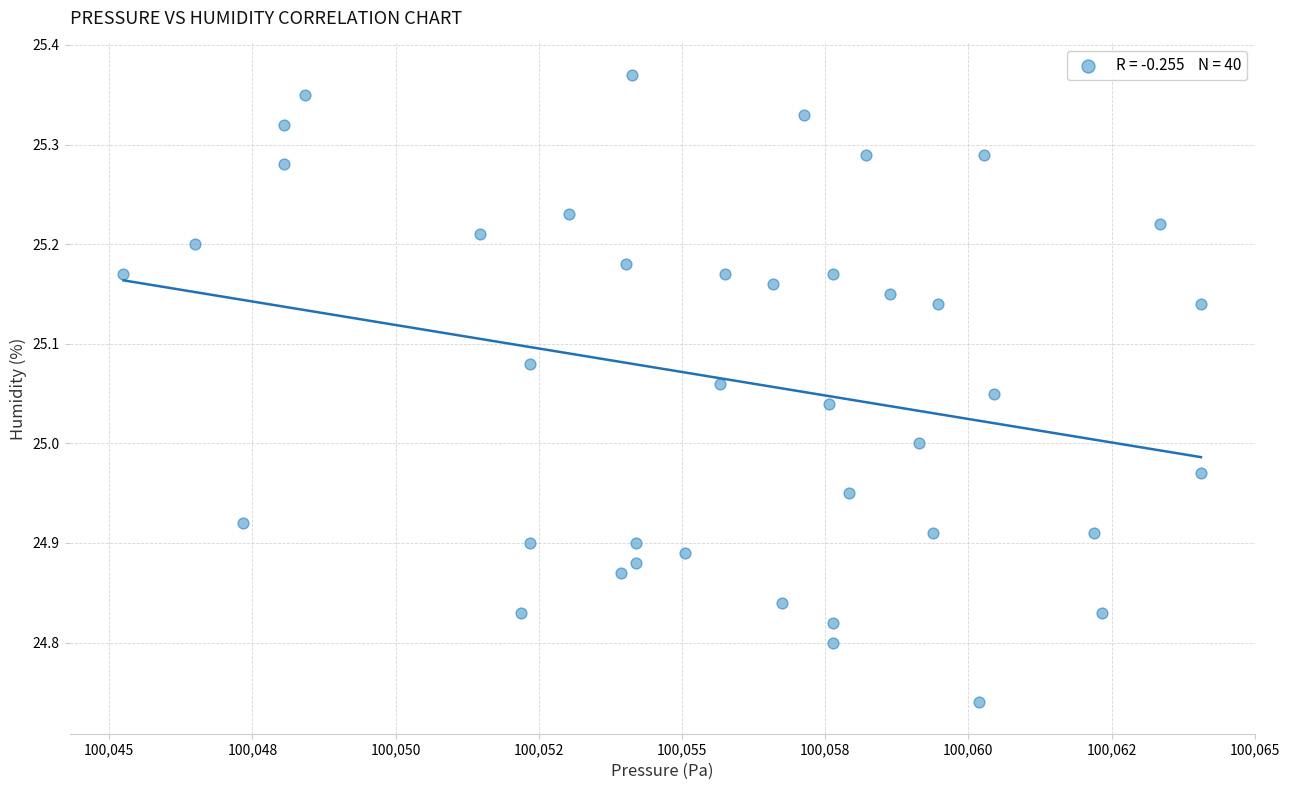

What is the range of X values (max minus min)?

18.8